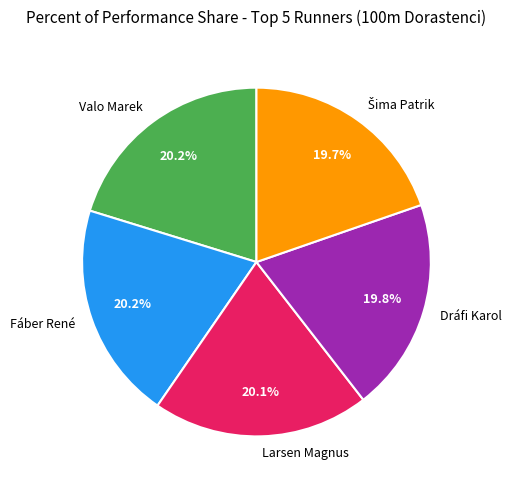

Is it true that Dráfi Karol is 20% of the pie?

True